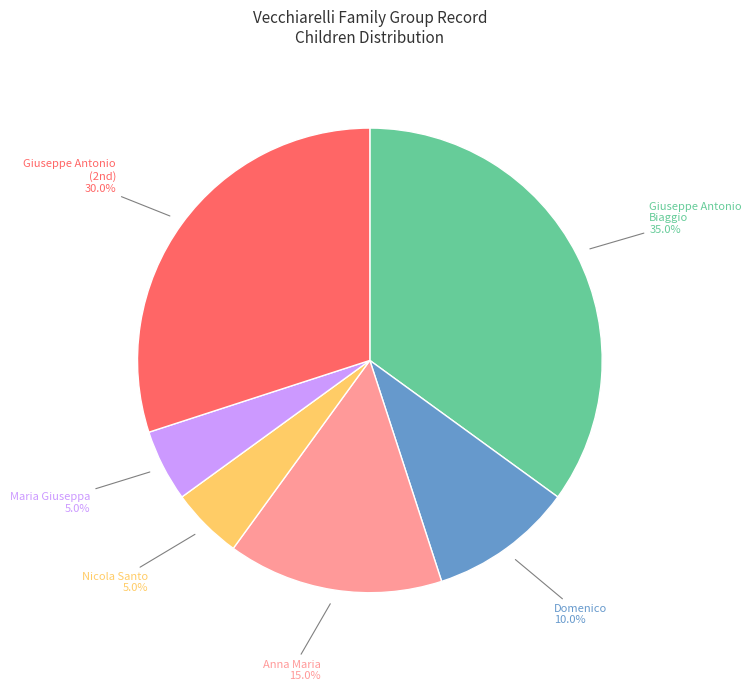

Rank the categories by value from highest to lowest.

Giuseppe Antonio Biaggio Vecchiarelli, Giuseppe Antonio Vecchiarelli, Anna Maria Vecchiarelli, Domenico Vecchiarelli, Nicola Santo Vecchiarelli, Maria Giuseppa Vecchiarelli